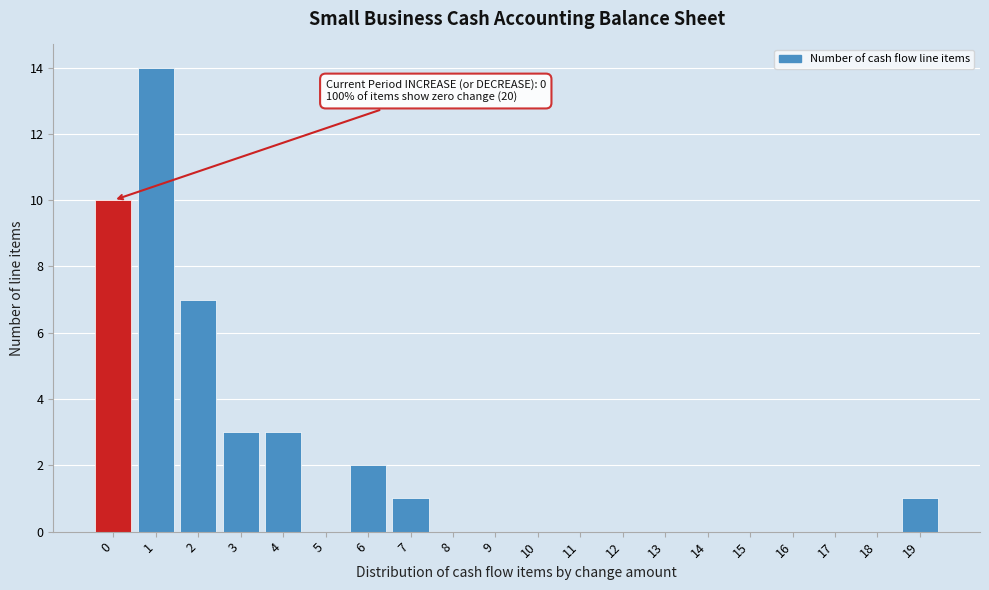

Reading left to right, list all the values displayed in this chart.

0=10	1=14	2=7	3=3	4=3	5=0	6=2	7=1	8=0	9=0	10=0	11=0	12=0	13=0	14=0	15=0	16=0	17=0	18=0	19=1